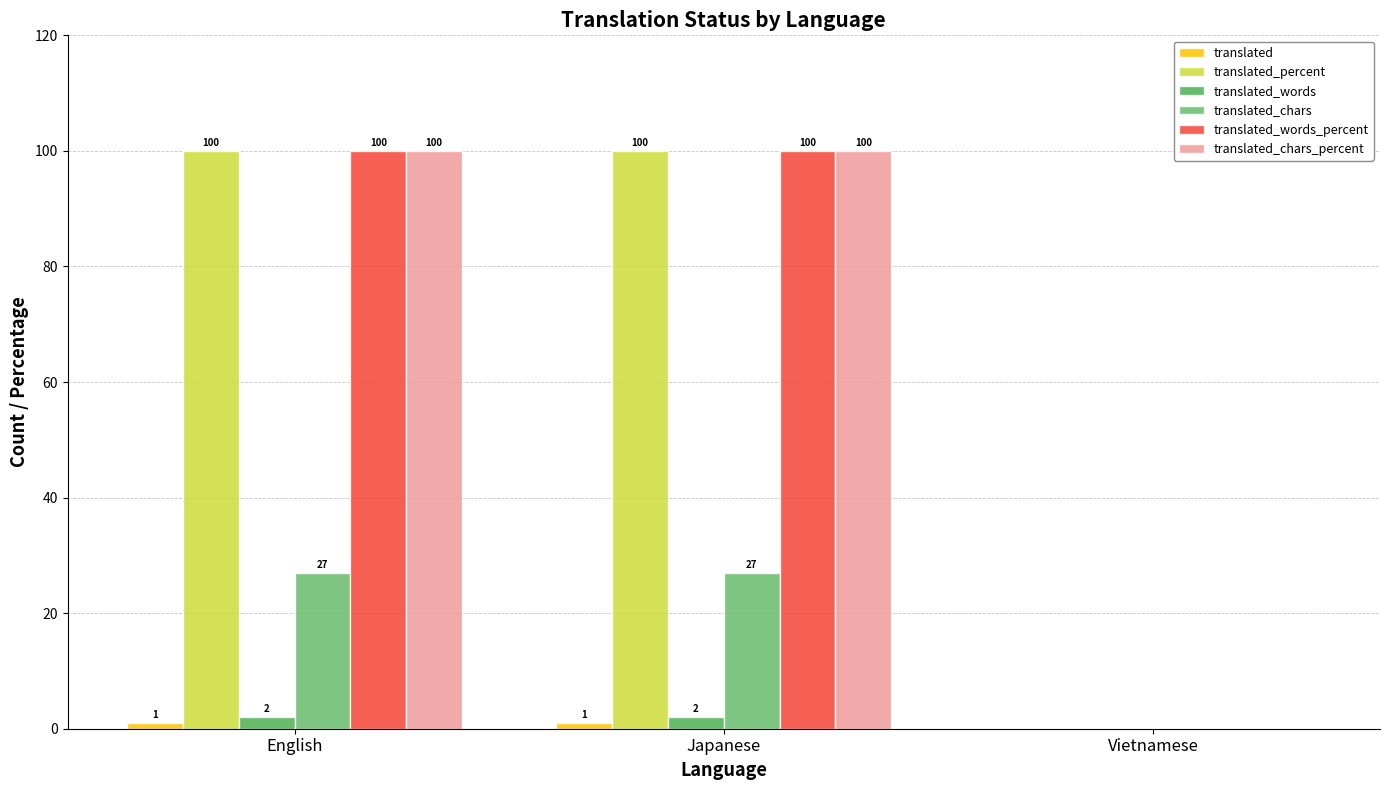

What is the label of the 2nd bar from the left?

Japanese